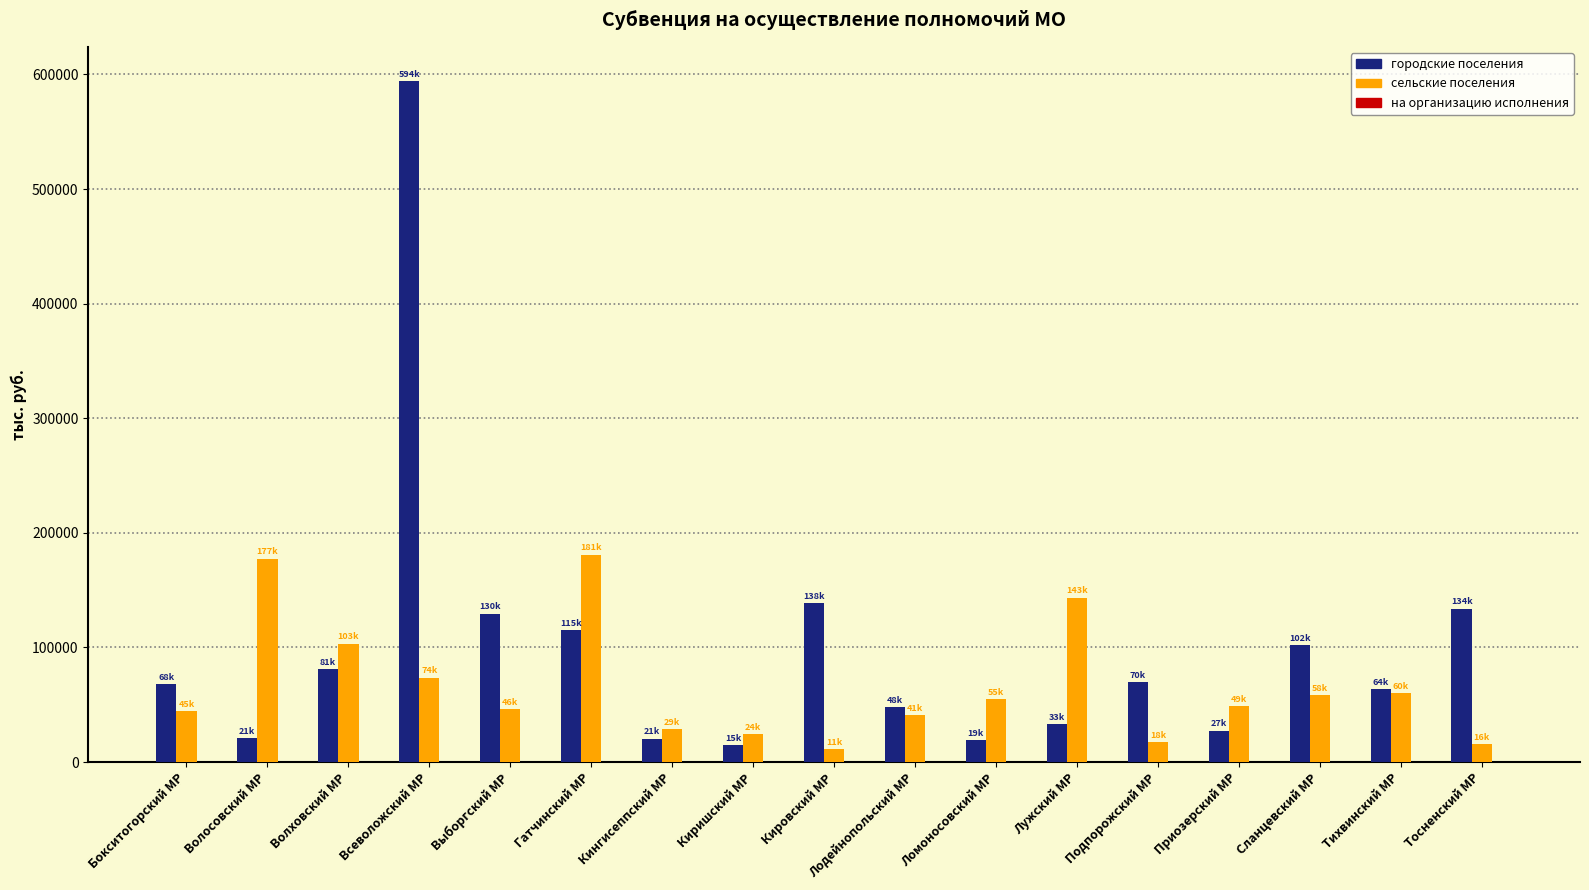

The городские поселения series shows 48120.5 at Лодейнопольский МР. True or false?

True